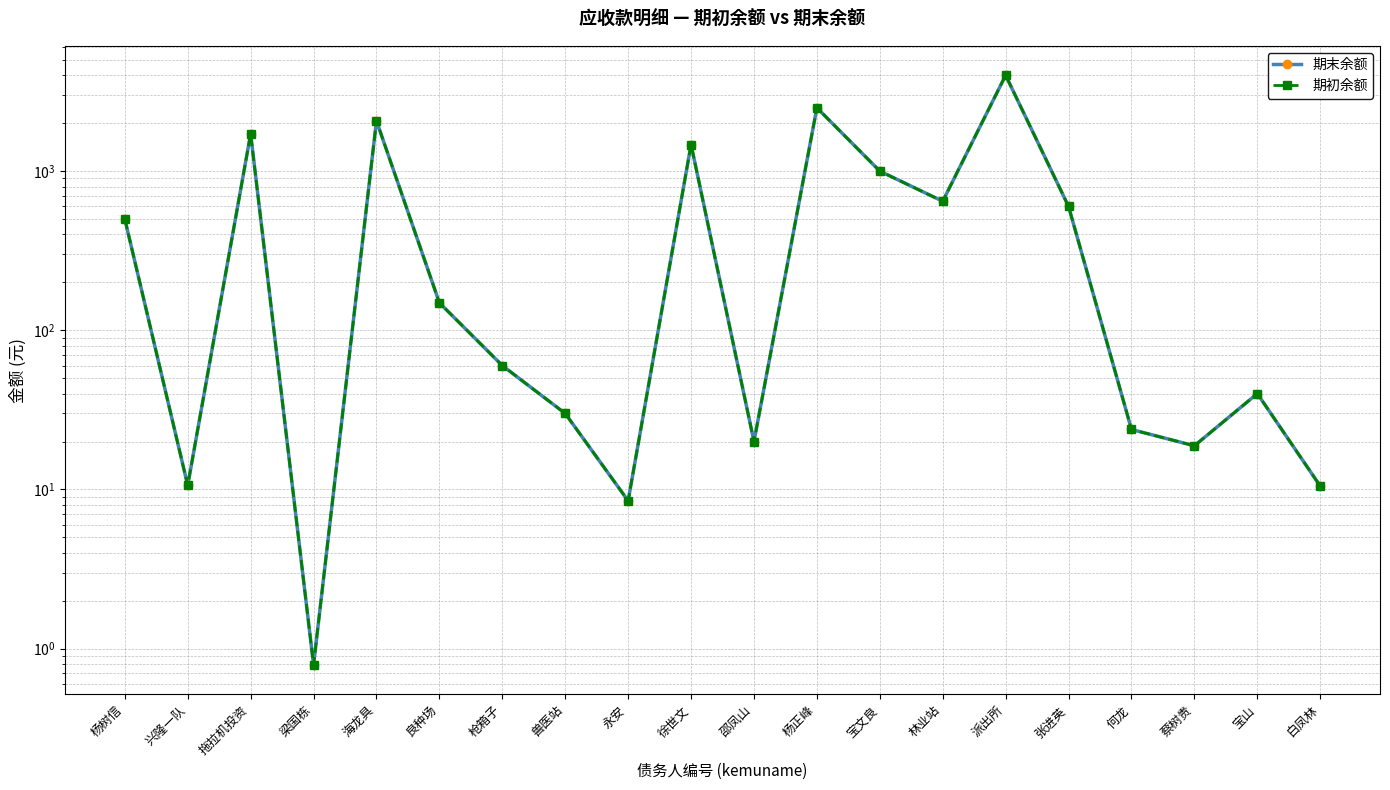

Is it true that 期初余额 equals 2.4 at 永安?

False